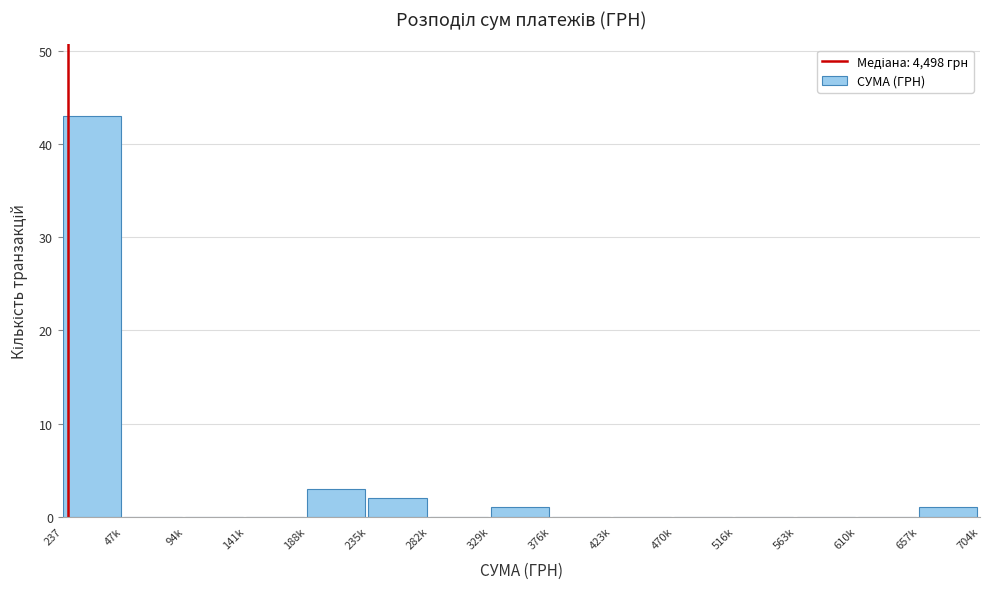

Reading left to right, list all the values displayed in this chart.

237=43	47k=0	94k=0	141k=0	188k=3	235k=2	282k=0	329k=1	376k=0	423k=0	470k=0	516k=0	563k=0	610k=0	657k=1